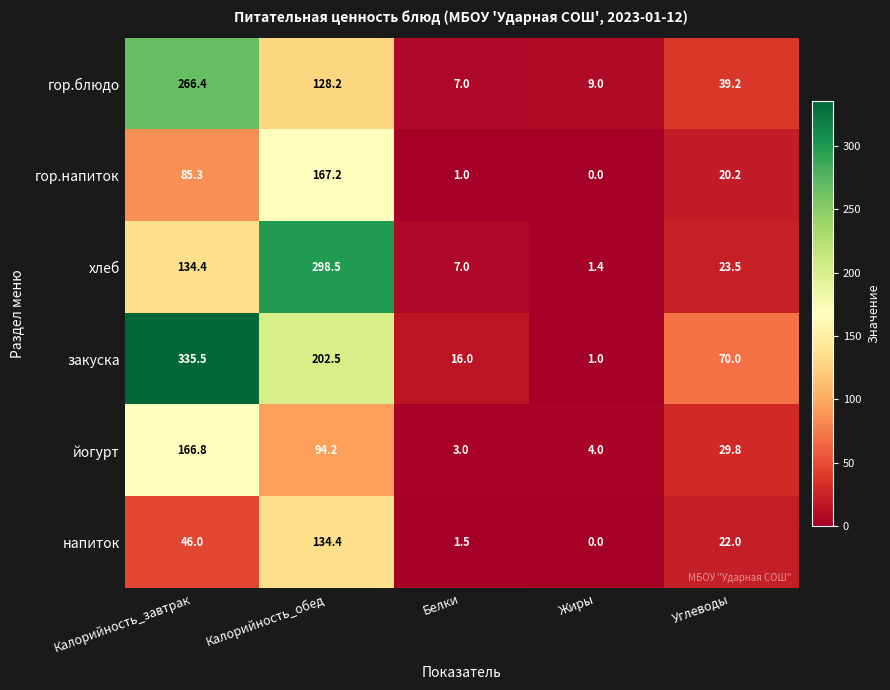

Which series has the widest spread of values?

закуска